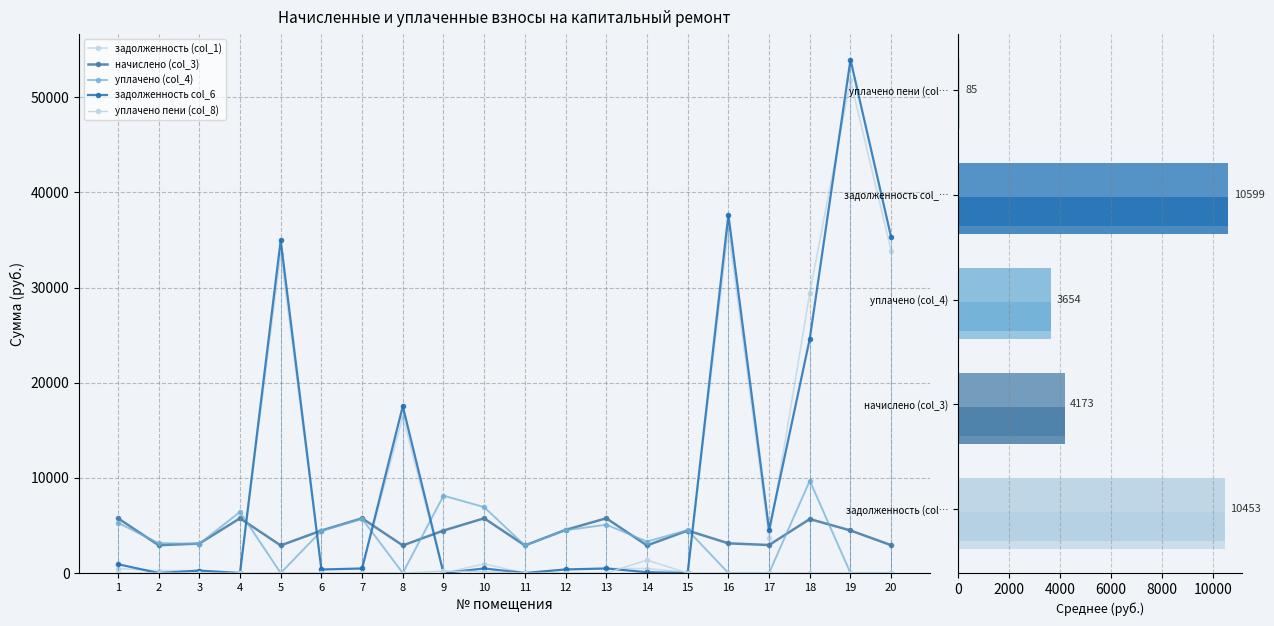

The value of задолженность col_6 at 4 is -24642.3. True or false?

False